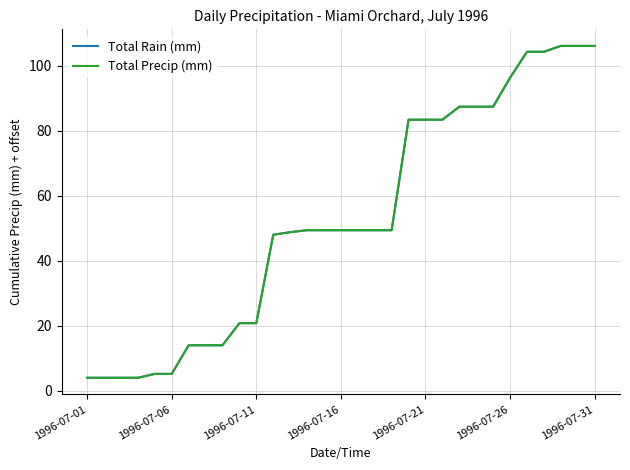

Is this an area chart (filled region under the line)?

No